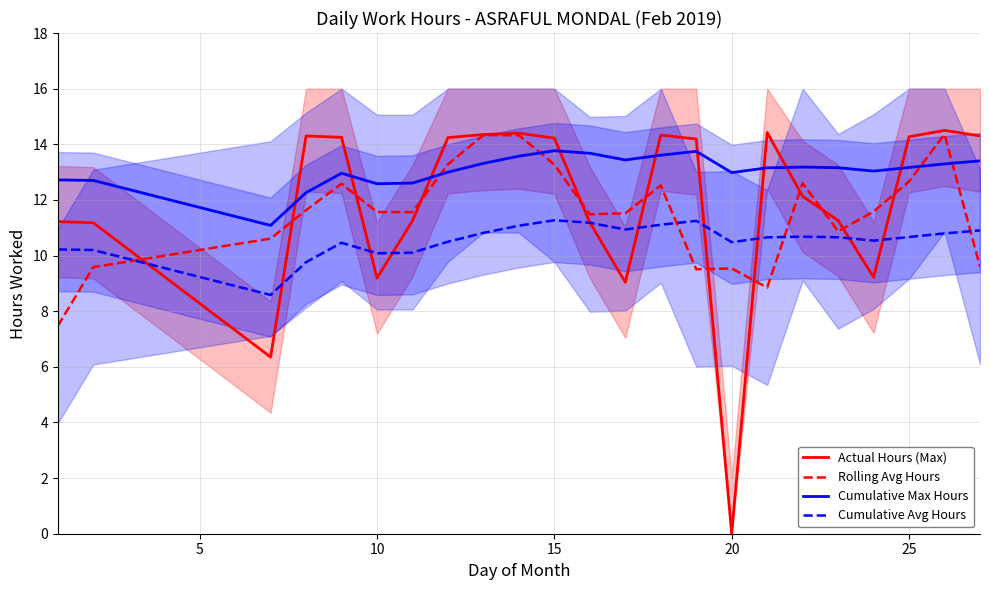

True or false: Cumulative Avg Hours and Cumulative Max Hours intersect in this chart.

False